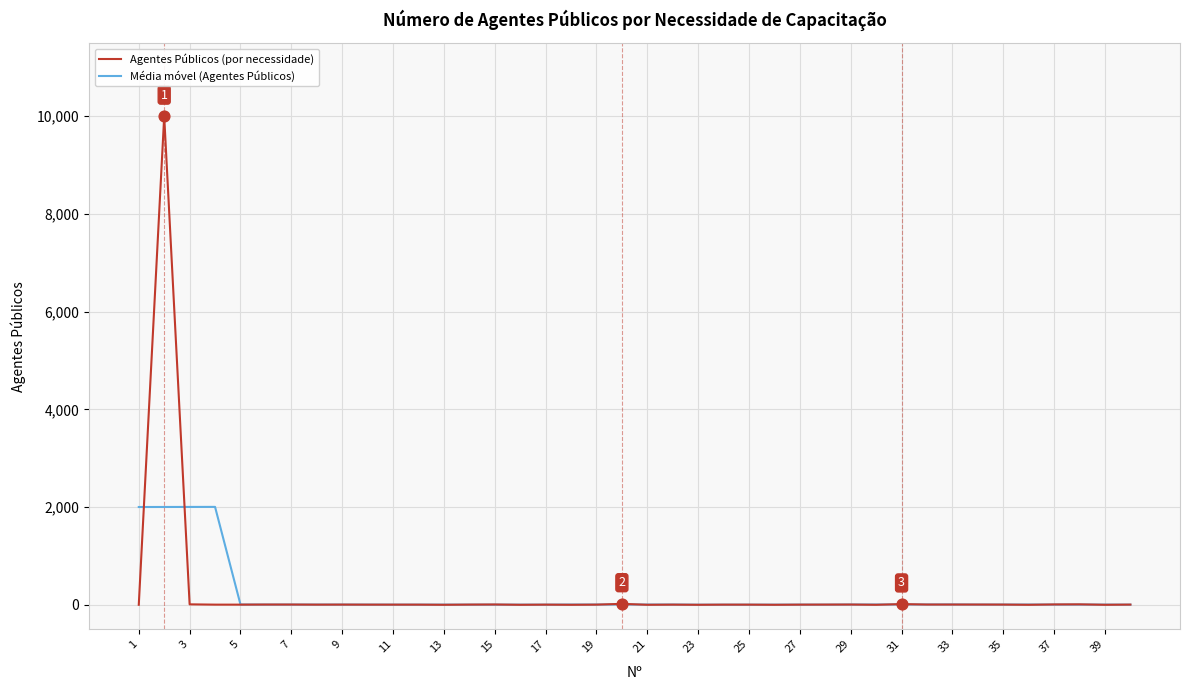

What is the highest value of the Média móvel (Agentes Públicos) series?

2004.8